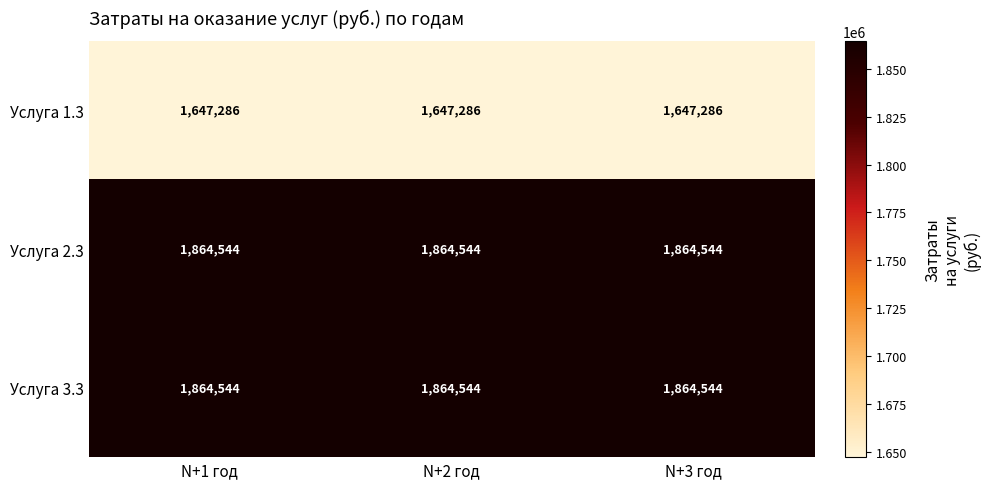

What is the highest value of the Услуга 1.3 series?

1647286